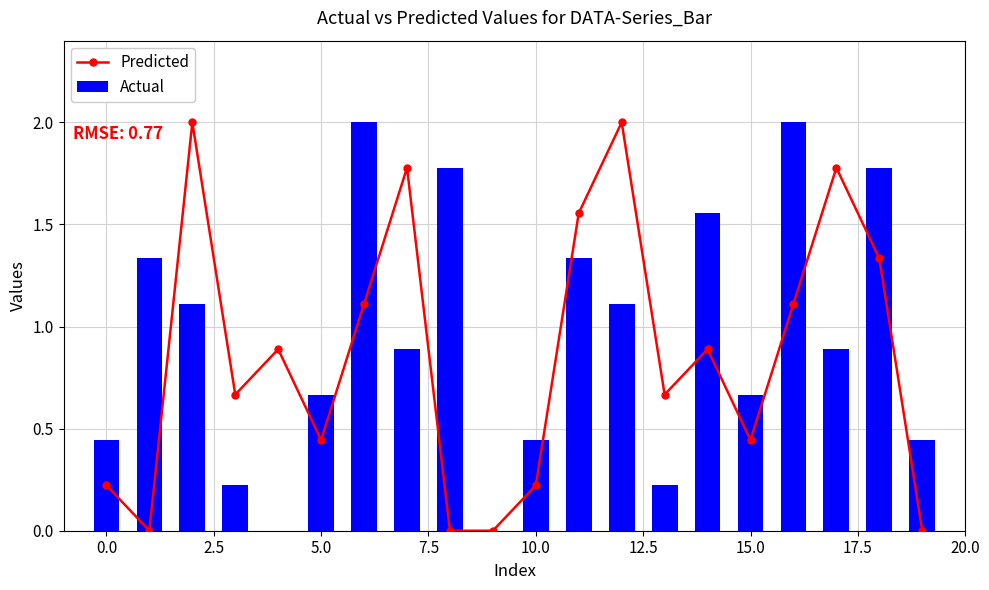

List the series in order of their peak value, highest first.

Predicted, Actual